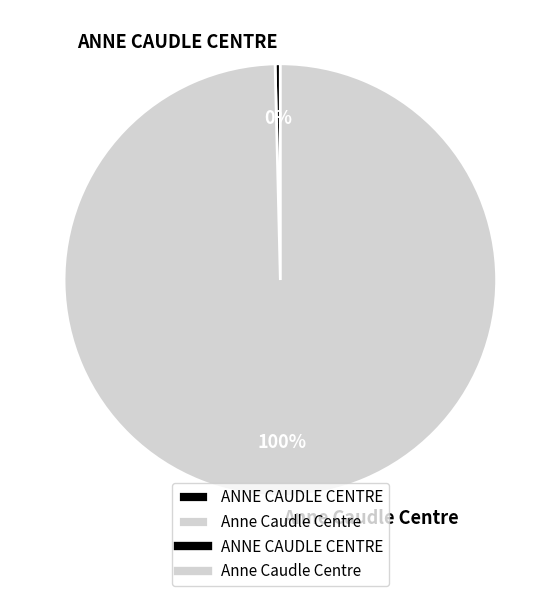

Between ANNE CAUDLE CENTRE and Anne Caudle Centre, which is larger?

Anne Caudle Centre